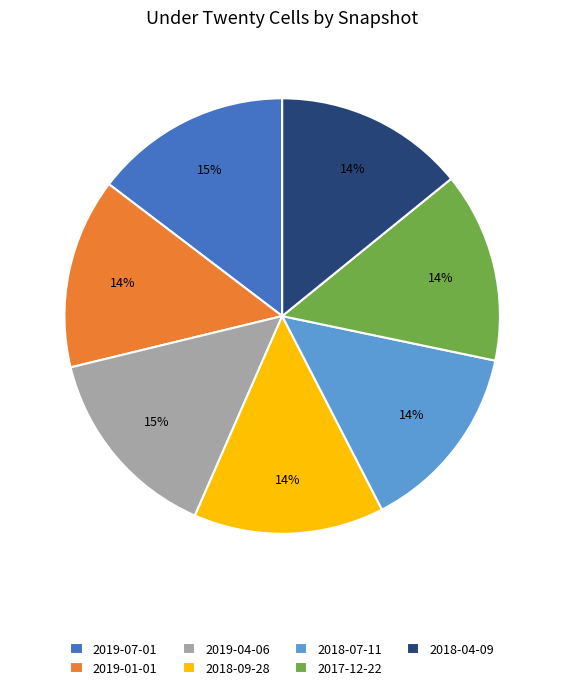

Does 2017-12-22 represent more than half of the total?

No